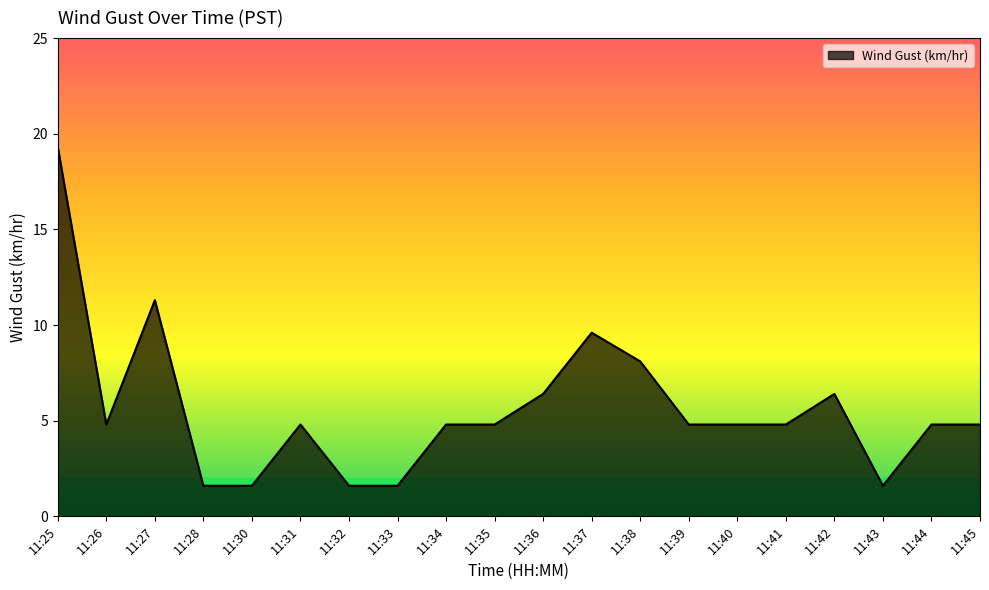

Between 11:30 and 11:35, which is larger?

11:35